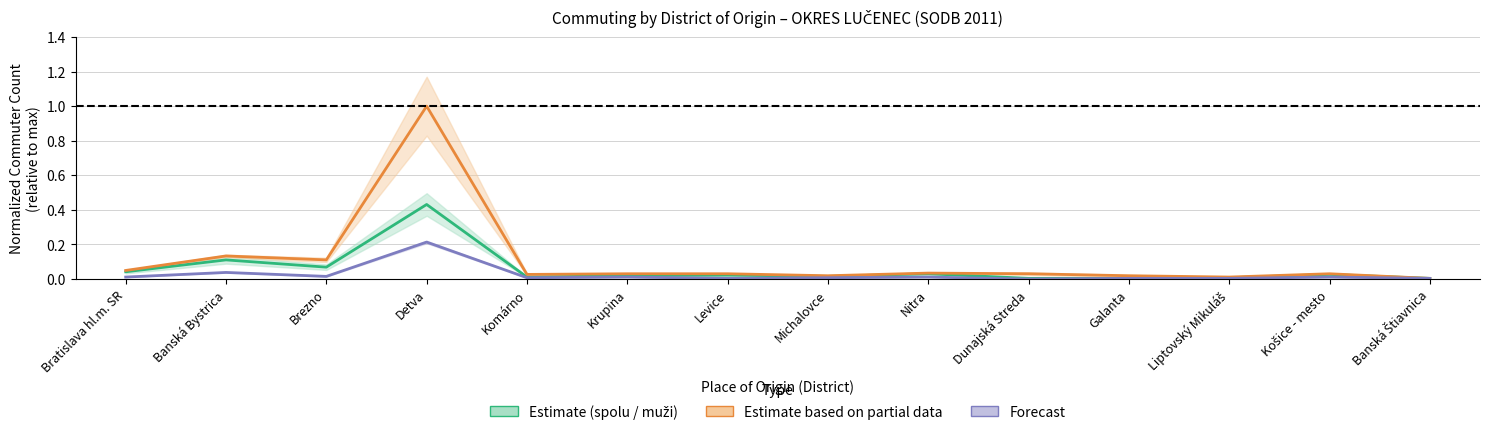

What is the label of the 5th point from the left?

Komárno